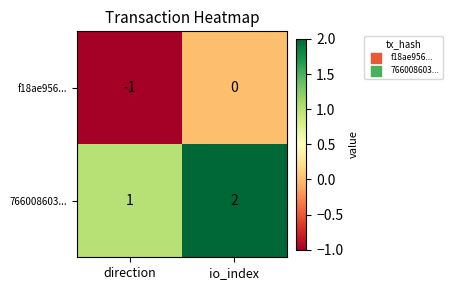

At which category is the sum across all series the highest?

io_index